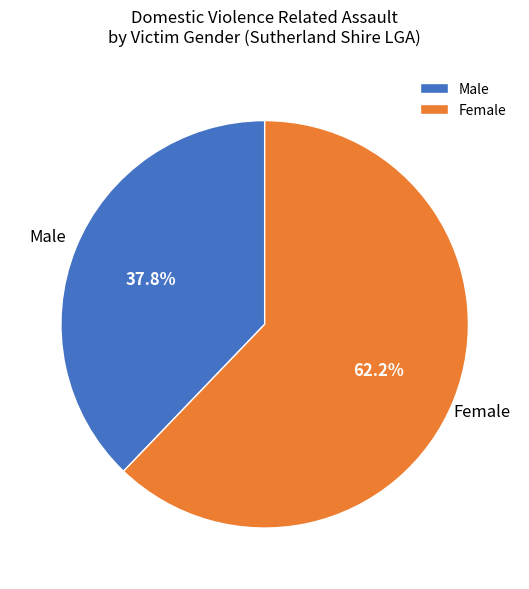

Do Male and Female together represent more than half of the pie?

Yes